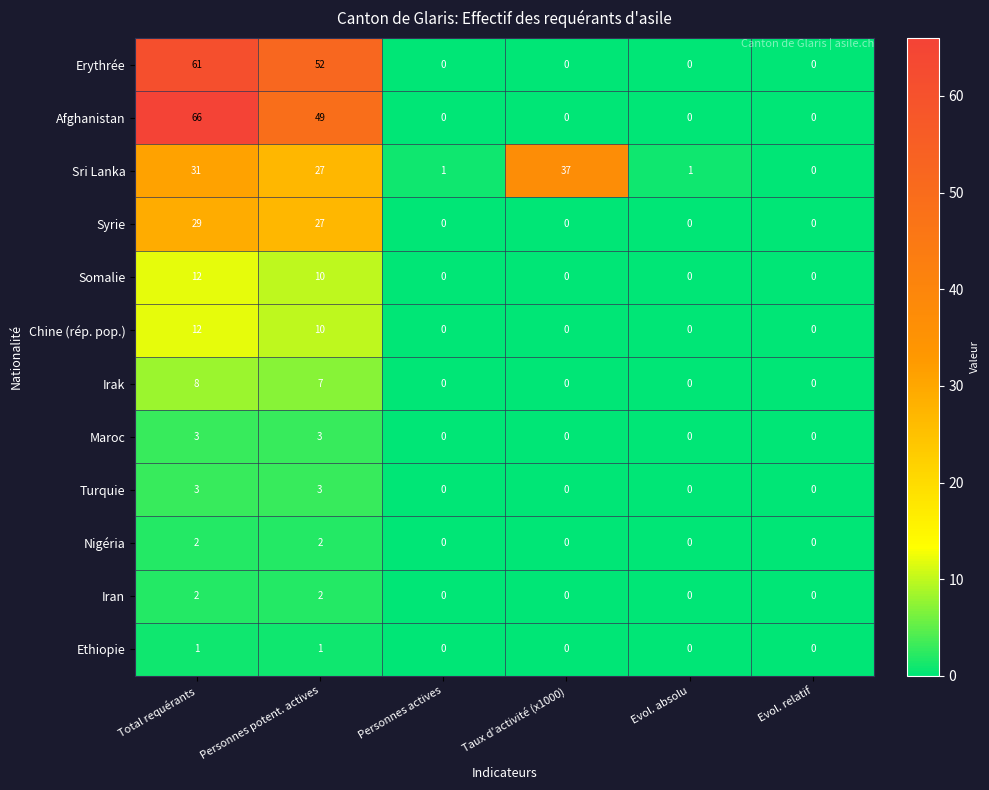

At how many categories does at least one series exceed 21?

3